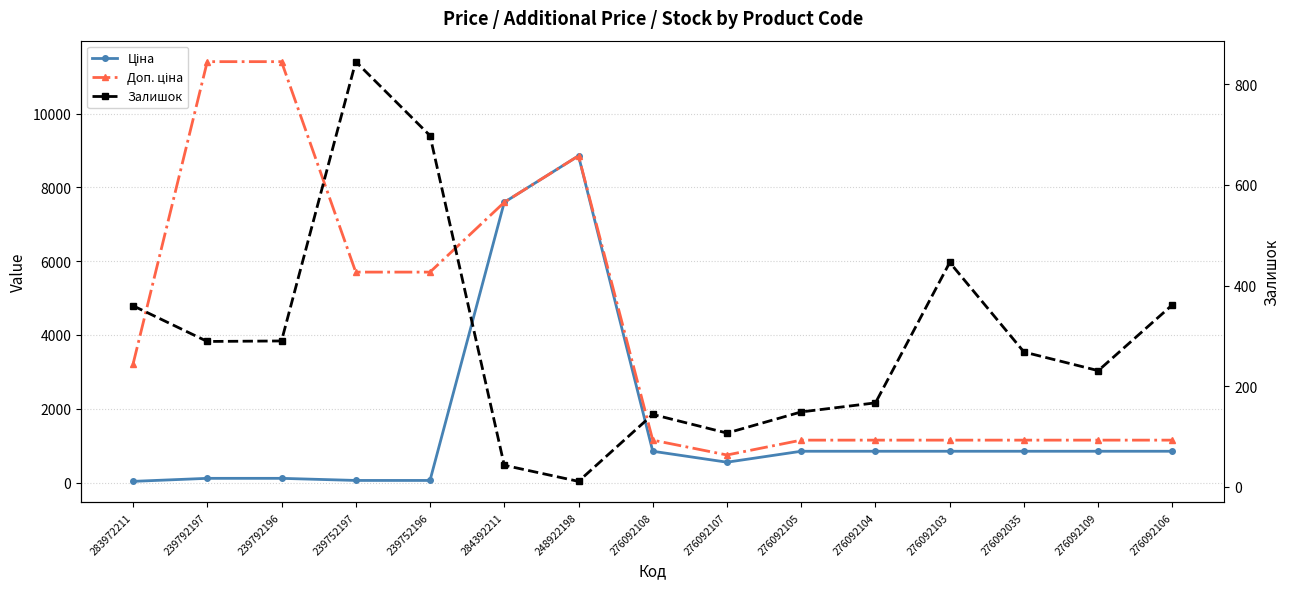

What is the total value across all series at 276092108?

2142.2